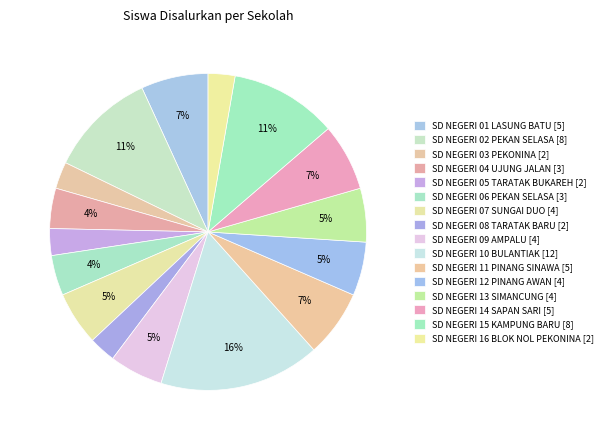

Combined, do SD NEGERI 04 UJUNG JALAN and SD NEGERI 02 PEKAN SELASA account for over 50%?

No